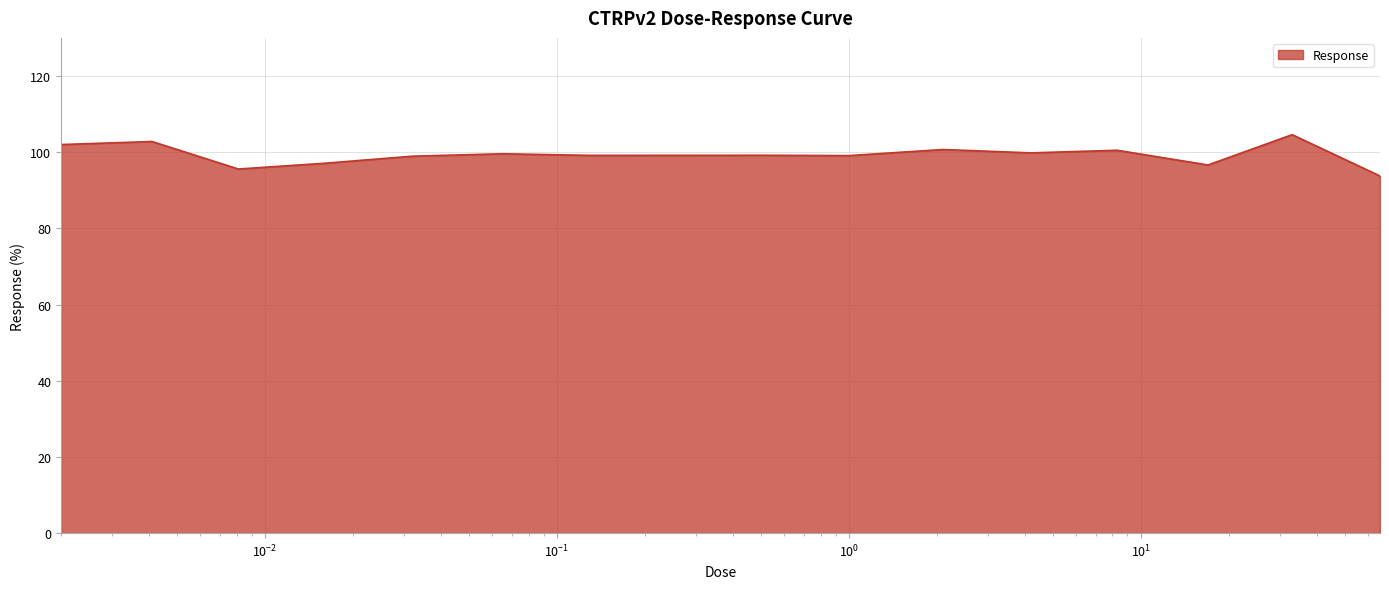

What is the maximum value shown in the chart?

104.6